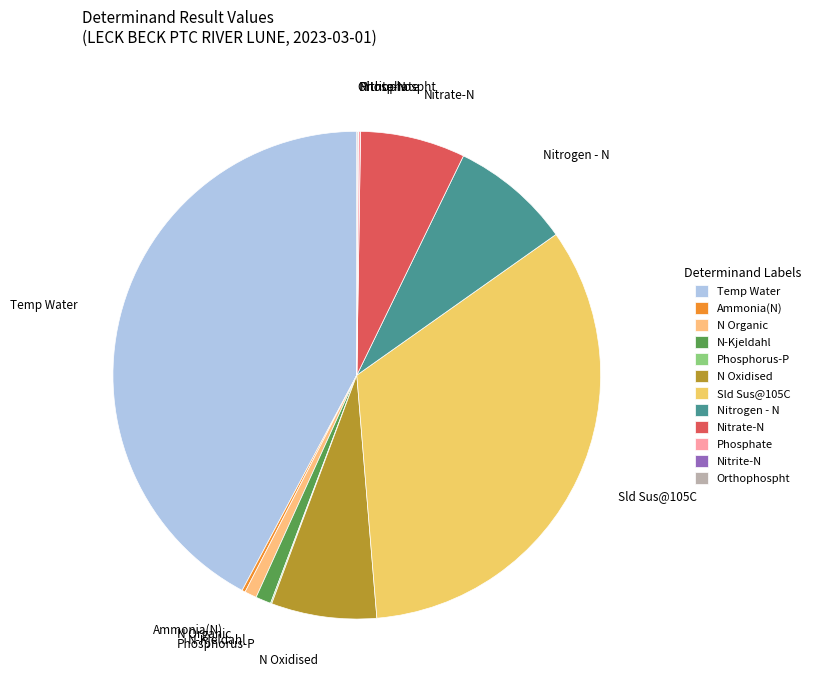

Does N Organic account for over 50% of the chart?

No